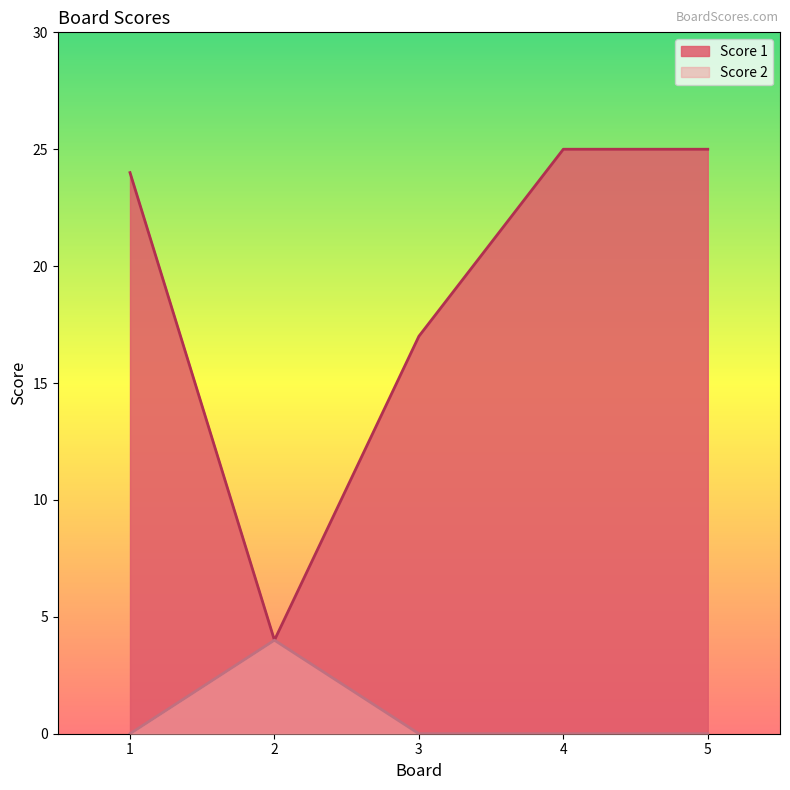

How many series are shown in this chart?

2